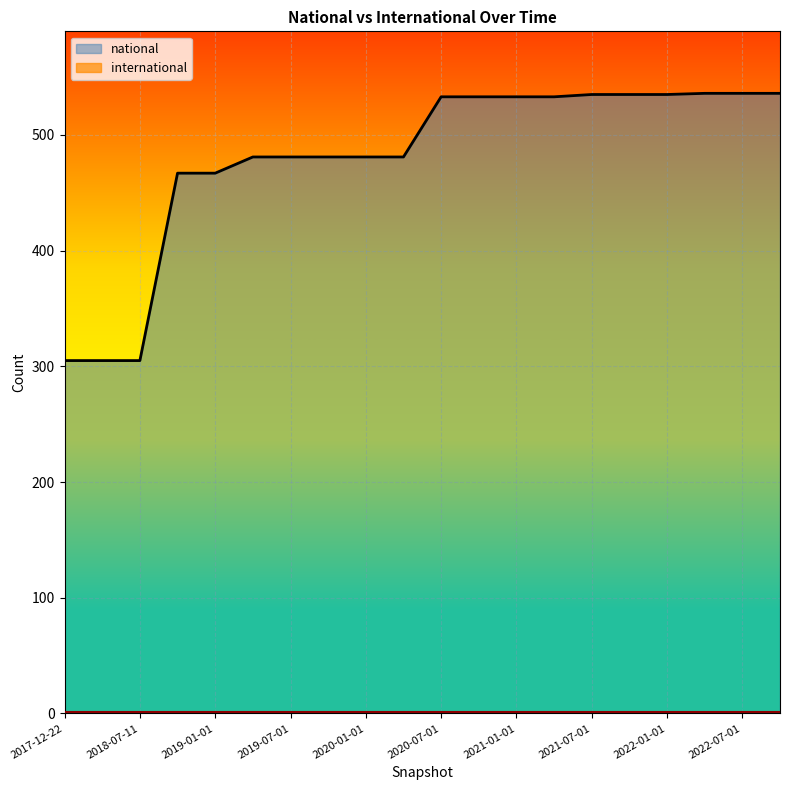

Is it true that the value at 2017-12-22 is 64?

False